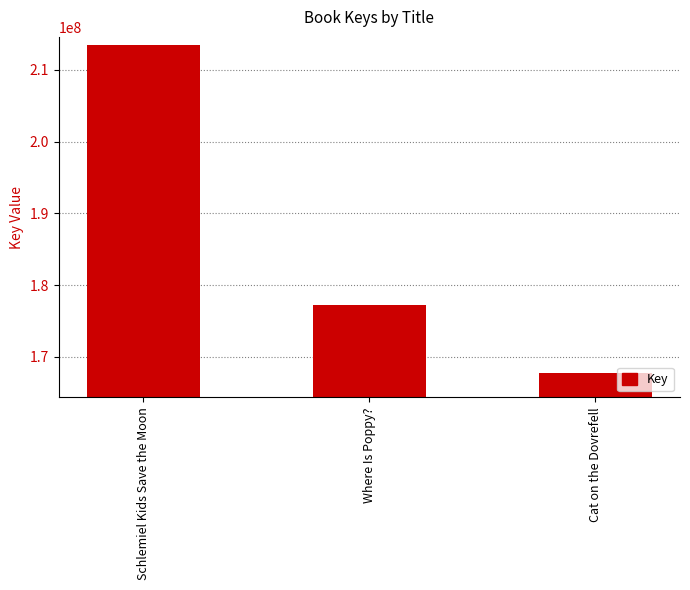

Reading left to right, list all the values displayed in this chart.

Schlemiel Kids Save the Moon=213527897	Where Is Poppy?=177286826	Cat on the Dovrefell=167718437